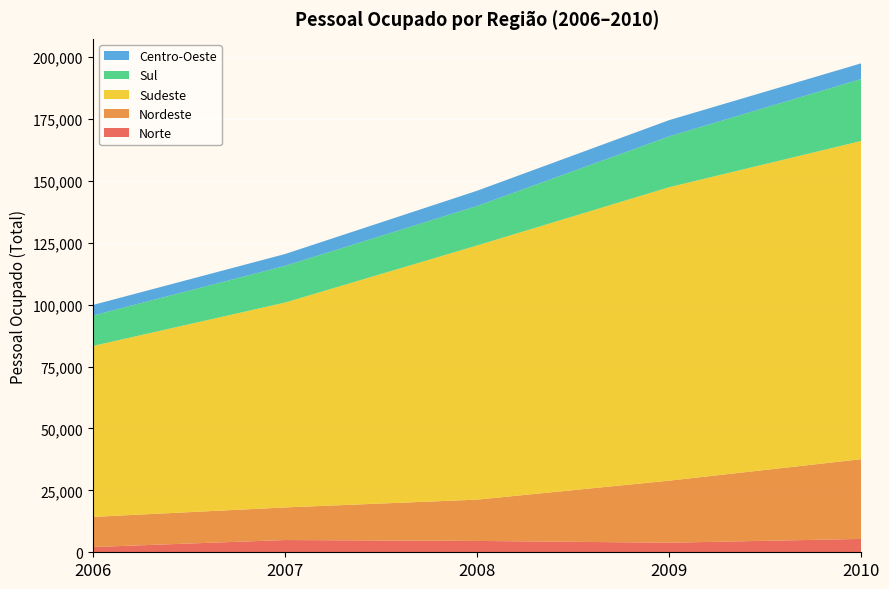

Reading right to left, what are all the values shown in this chart?

Norte: 2010=5395	2009=3864	2008=4585	2007=4942	2006=2116
Nordeste: 2010=32186	2009=25055	2008=16672	2007=13160	2006=12165
Sudeste: 2010=128482	2009=118468	2008=102608	2007=82703	2006=69008
Sul: 2010=25013	2009=20518	2008=15944	2007=14821	2006=12284
Centro-Oeste: 2010=6334	2009=6564	2008=6149	2007=4779	2006=4264